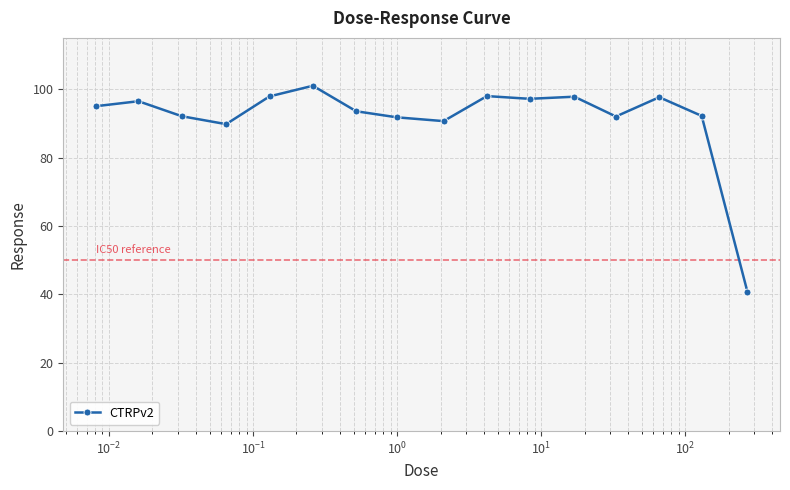

What is the difference between the maximum and minimum values?

60.3